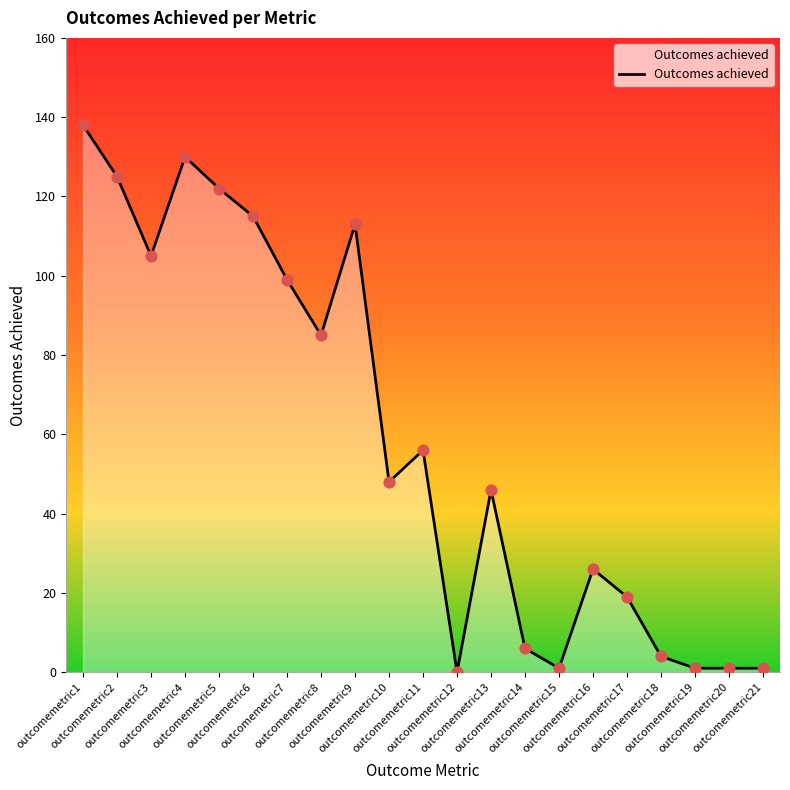

What is the ratio of the value at outcomemetric14 to the value at outcomemetric15?

6.0